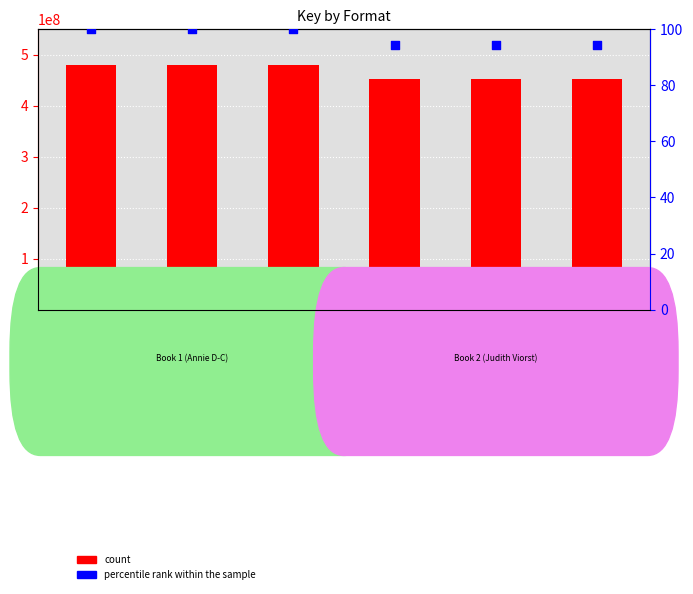

Which series has the largest total across all categories?

count